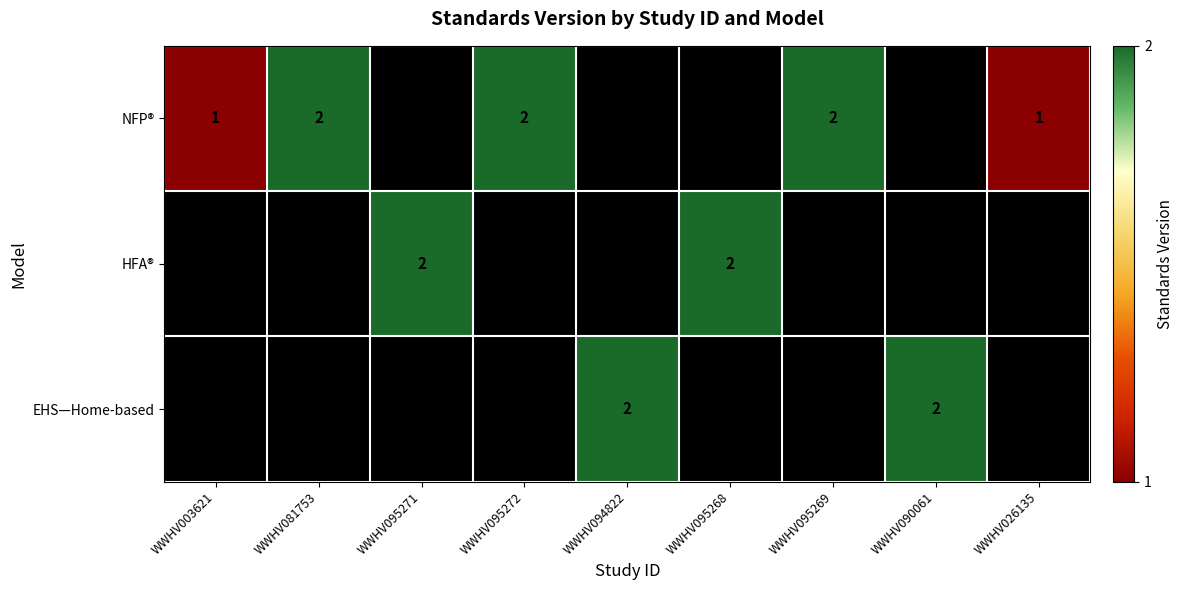

The value of HFA® at WWHV095271 is 1. True or false?

False